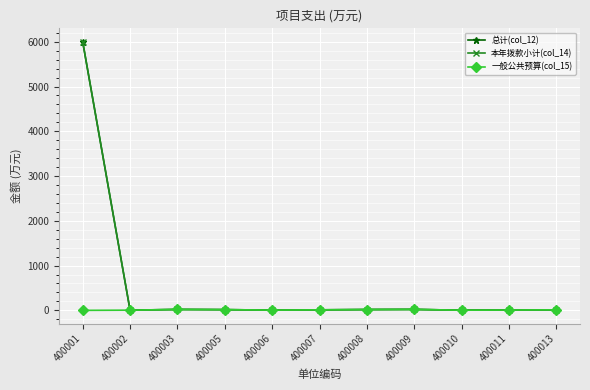

At which category is the sum across all series the highest?

400001